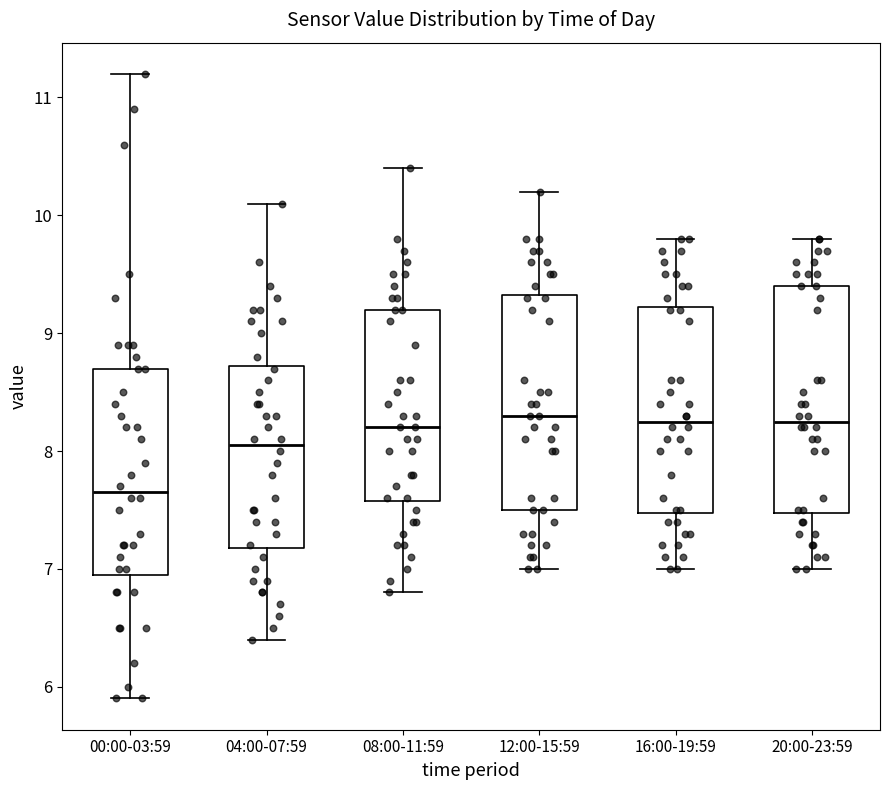

Reading left to right, read every box against the y-axis: the position of its median line, the range the box covers, and the ends of its whiskers. The values are not printed on the chart, so give them approximately, as read against the axis.

00:00-03:59: median 7.7, box 7.0 to 8.7, whiskers 5.9 to 11.2
04:00-07:59: median 8.1, box 7.2 to 8.7, whiskers 6.4 to 10.1
08:00-11:59: median 8.2, box 7.6 to 9.2, whiskers 6.8 to 10.4
12:00-15:59: median 8.3, box 7.5 to 9.3, whiskers 7.0 to 10.2
16:00-19:59: median 8.3, box 7.5 to 9.2, whiskers 7.0 to 9.8
20:00-23:59: median 8.3, box 7.5 to 9.4, whiskers 7.0 to 9.8